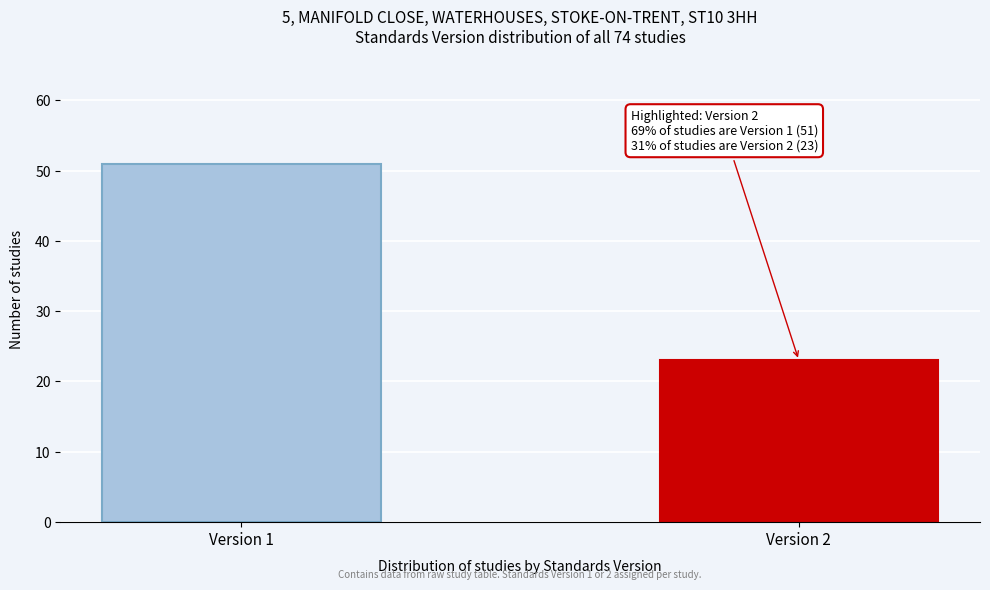

Reading right to left, extract all data points from this chart.

23	51